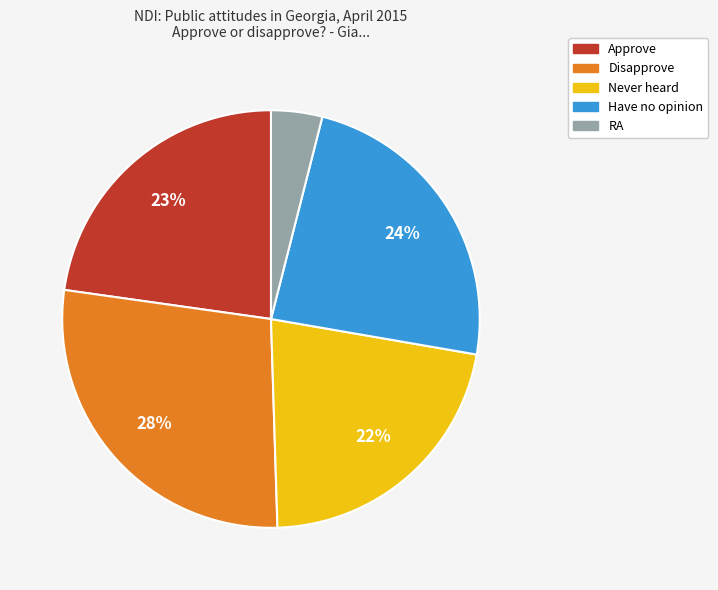

Approximately how many times larger is the value at RA compared to Have no opinion?

0.2